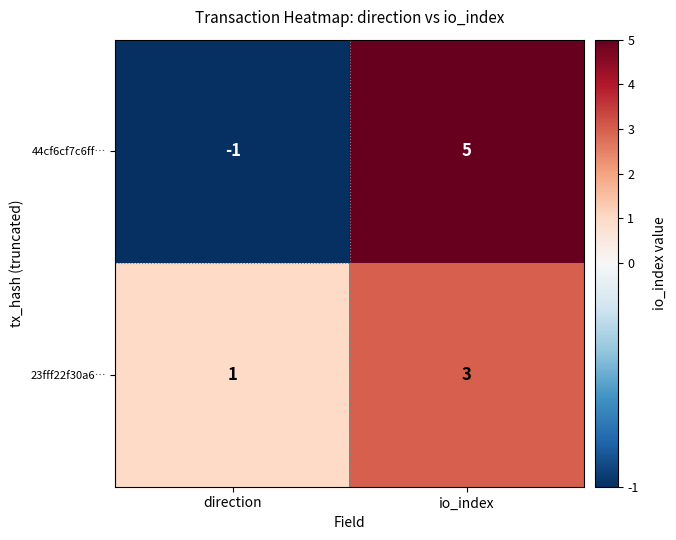

Which label corresponds to the smallest value in the chart?

direction